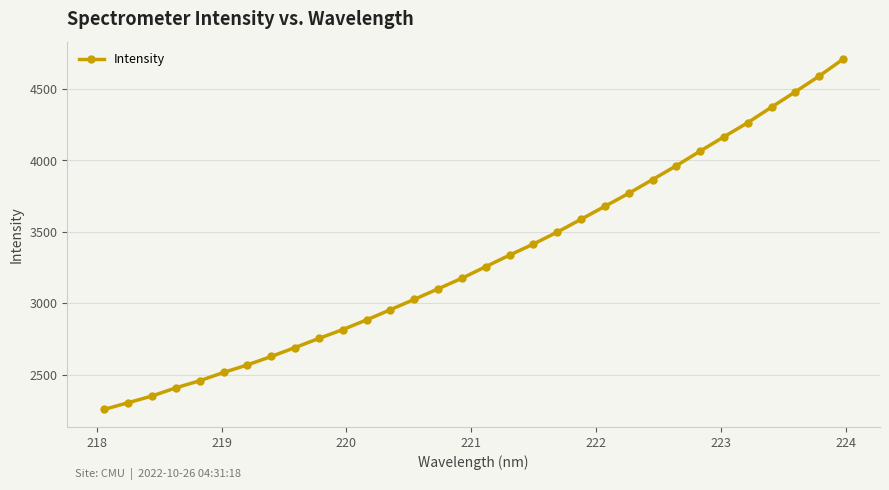

What is the value of the 1st point from the left?

2257.6